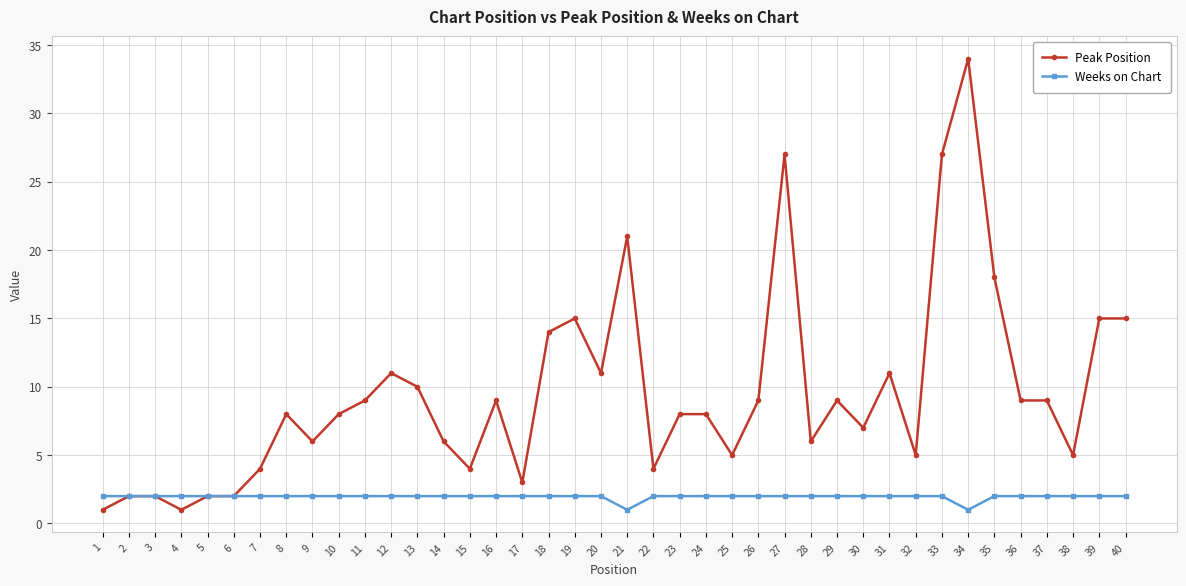

Which series has the largest total across all categories?

Peak Position